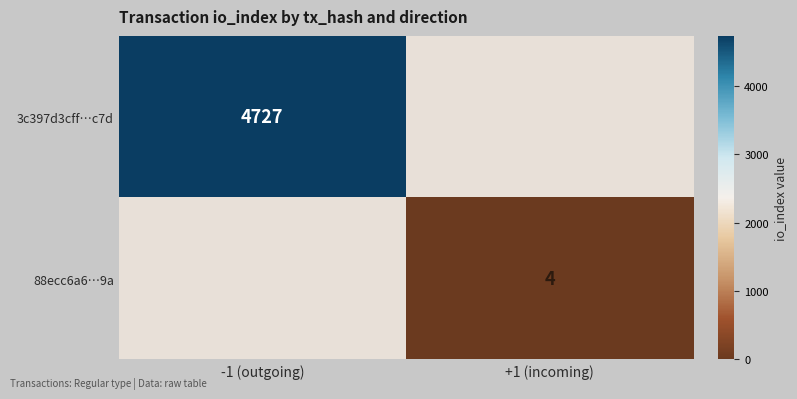

The 88ecc6a6…9a series shows 5 at +1 (incoming). True or false?

False